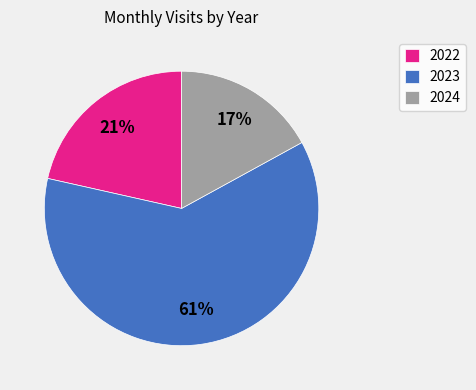

Does any single category account for the majority?

Yes